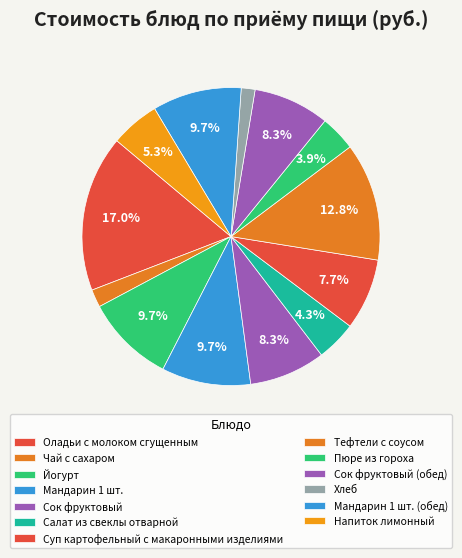

How much of the chart is everything except Чай с сахаром?

98.1%